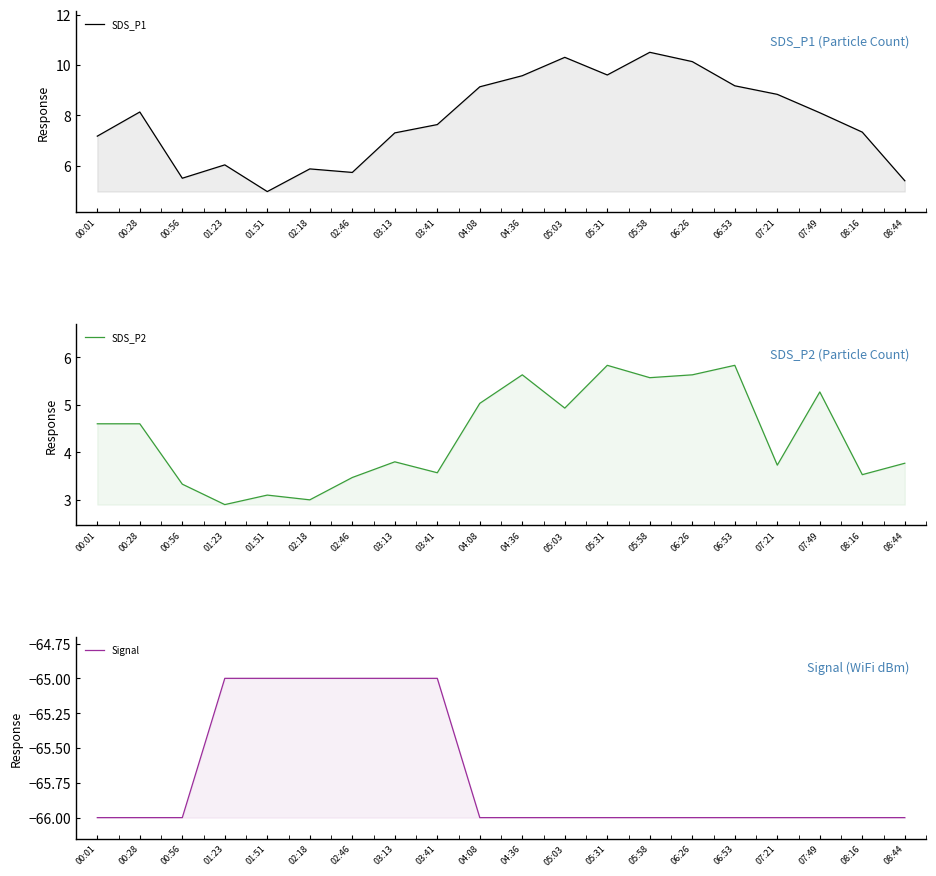

List the labels in order of SDS_P2 value, largest first.

05:31, 06:53, 04:36, 06:26, 05:58, 07:49, 04:08, 05:03, 00:01, 00:28, 03:13, 08:44, 07:21, 03:41, 08:16, 02:46, 00:56, 01:51, 02:18, 01:23